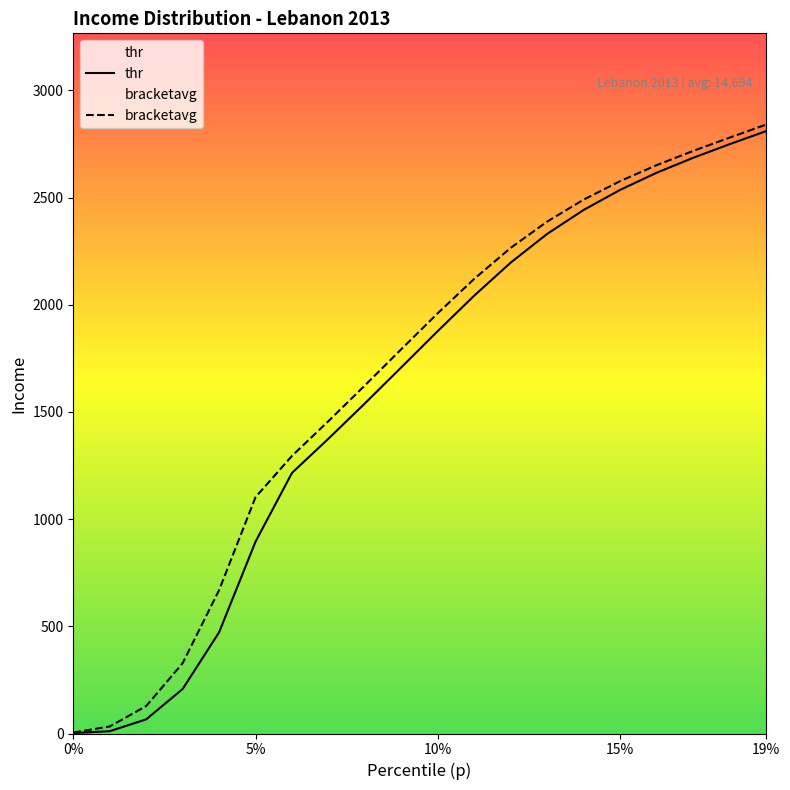

What is the value of the bracketavg point at the 1st from the left?

4.3